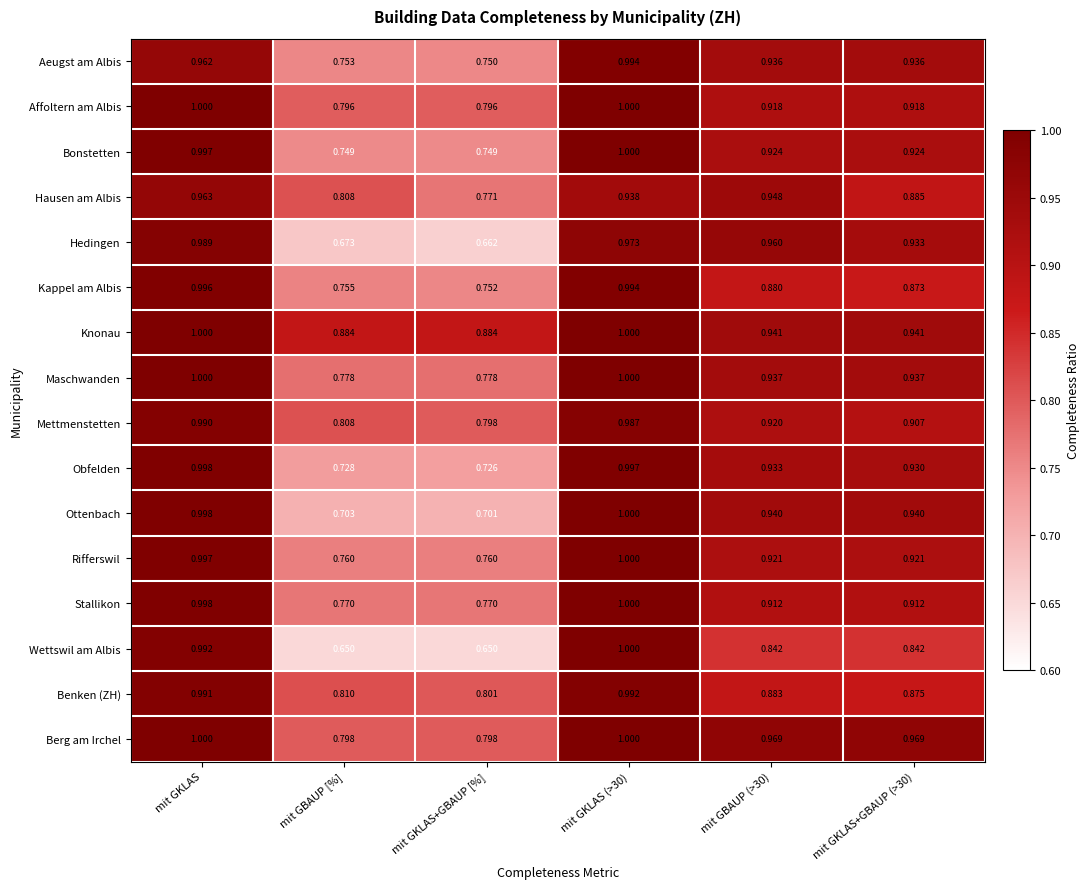

Which series changed the most between mit GKLAS+GBAUP [%] and mit GBAUP (>30)?

Hedingen